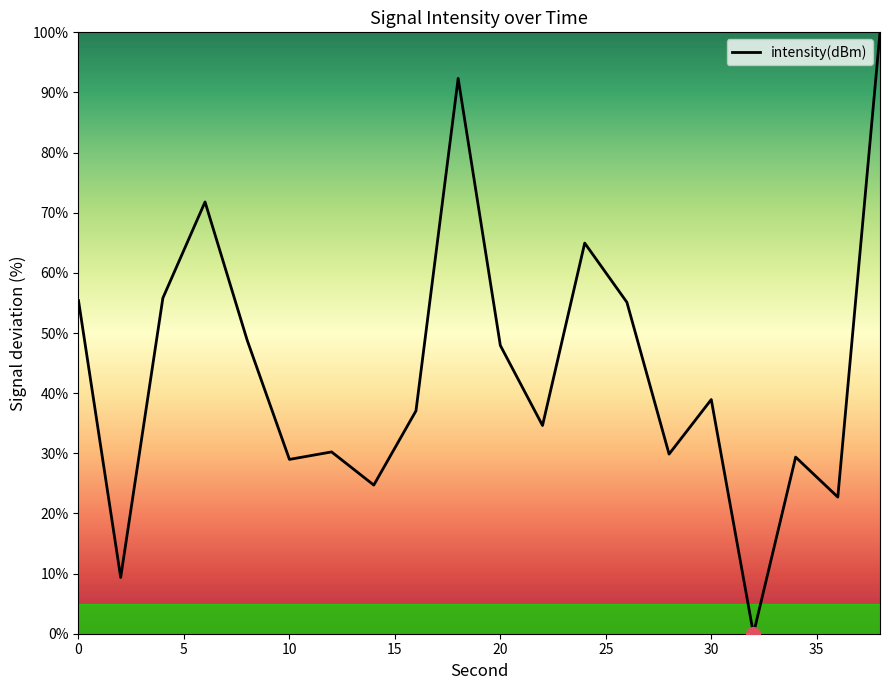

What is the difference between the maximum and minimum values?

100.0